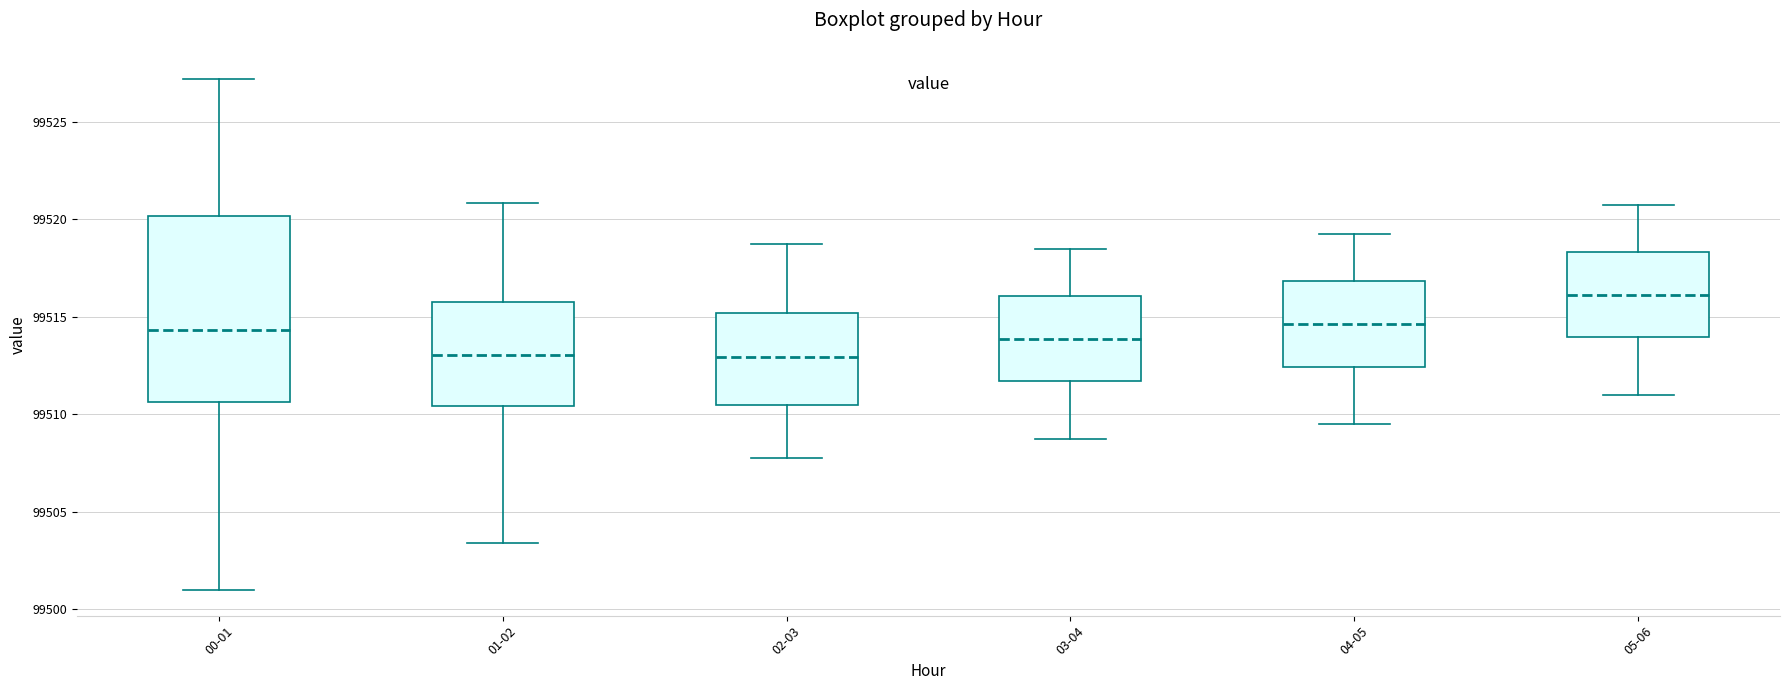

Reading left to right, read every box against the y-axis: the position of its median line, the range the box covers, and the ends of its whiskers. The values are not printed on the chart, so give them approximately, as read against the axis.

00-01: median 99514.5, box 99510.5 to 99520.0, whiskers 99501.0 to 99527.0
01-02: median 99513.0, box 99510.5 to 99516.0, whiskers 99503.5 to 99521.0
02-03: median 99513.0, box 99510.5 to 99515.0, whiskers 99508.0 to 99519.0
03-04: median 99514.0, box 99511.5 to 99516.0, whiskers 99509.0 to 99518.5
04-05: median 99514.5, box 99512.5 to 99517.0, whiskers 99509.5 to 99519.5
05-06: median 99516.0, box 99514.0 to 99518.5, whiskers 99511.0 to 99521.0